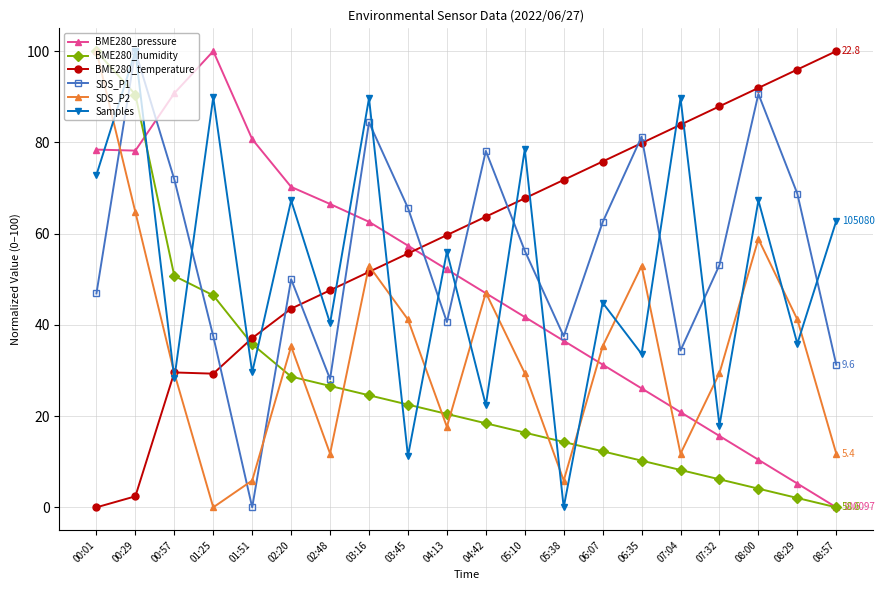

How many data points in SDS_P1 are less than 56?

10